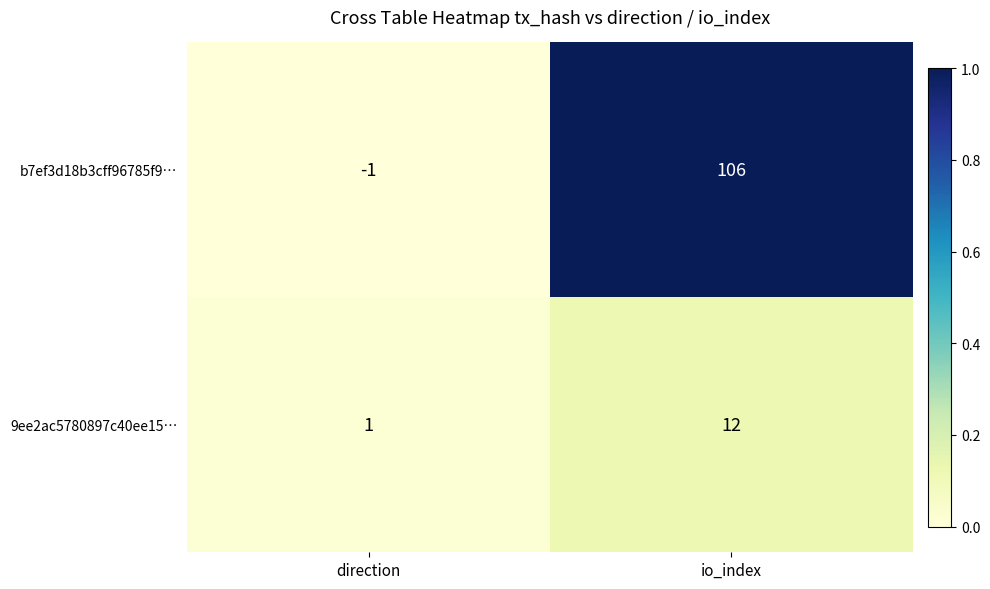

True or false: b7ef3d18b3cff96785f9… has a value of 39 at io_index.

False